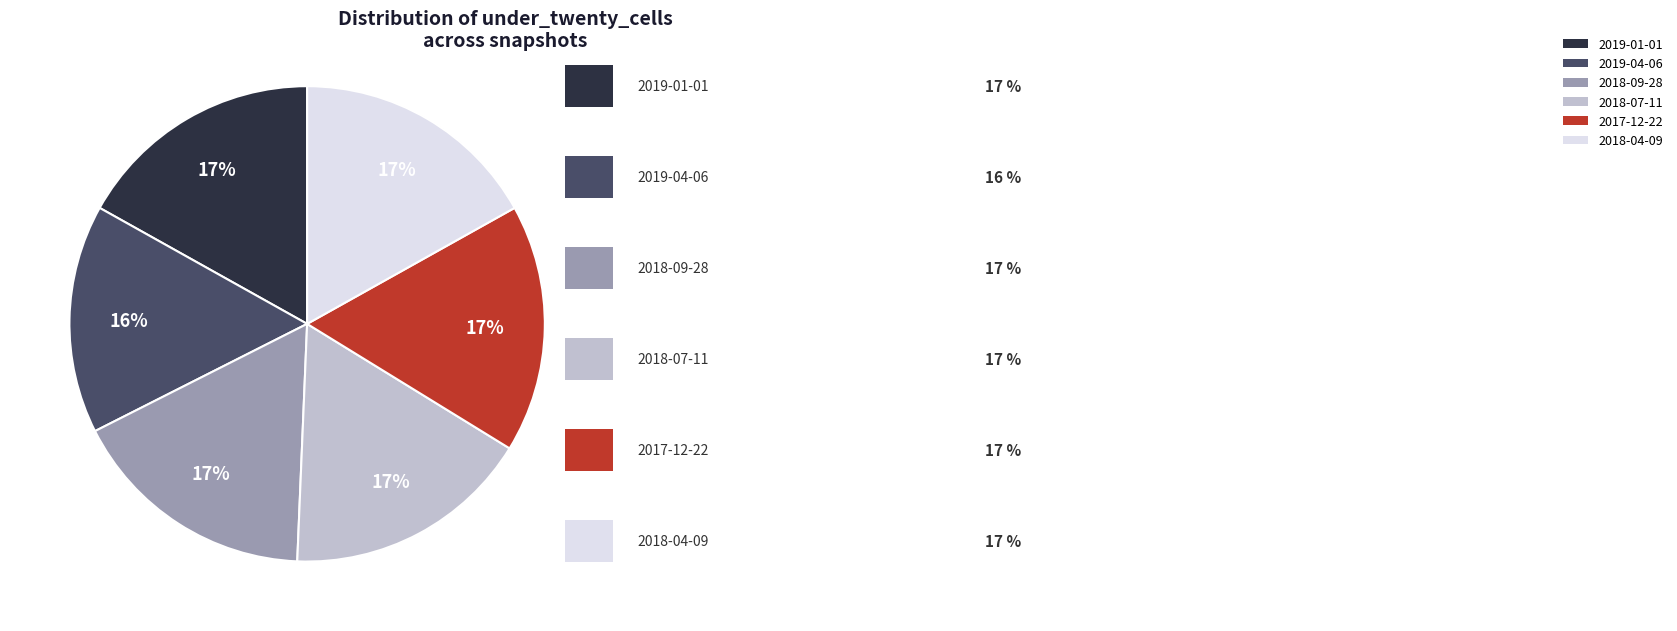

To the nearest percent, what percentage of the pie is 2019-01-01?

17%